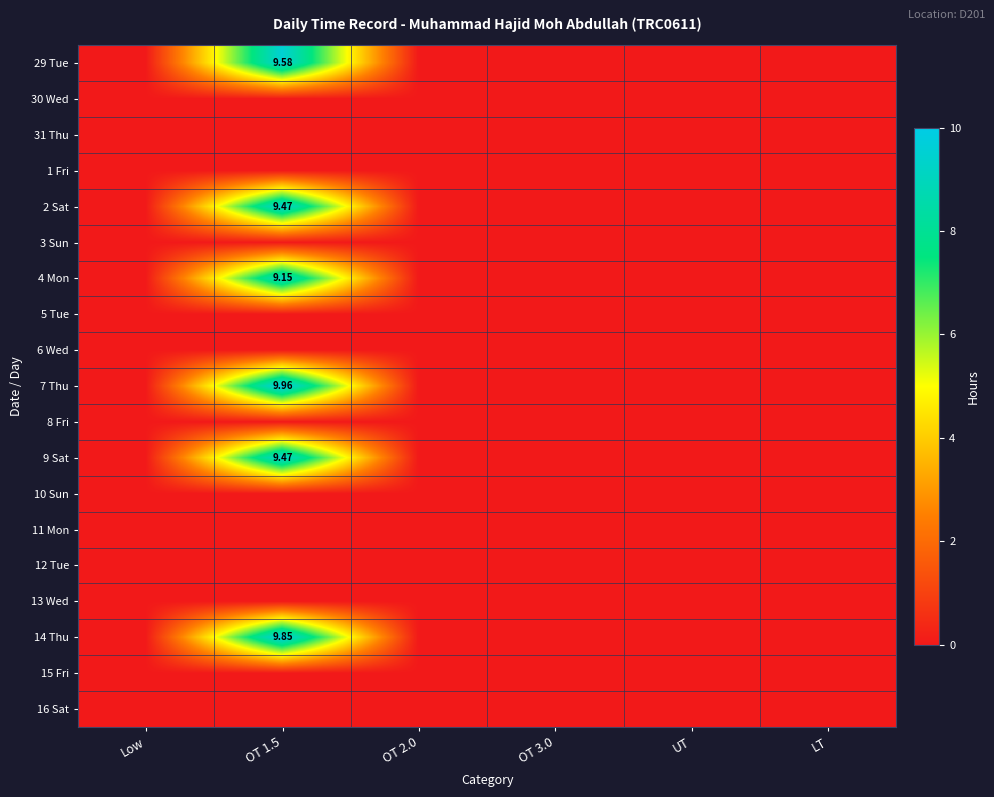

Between UT and Low, which is larger?

UT